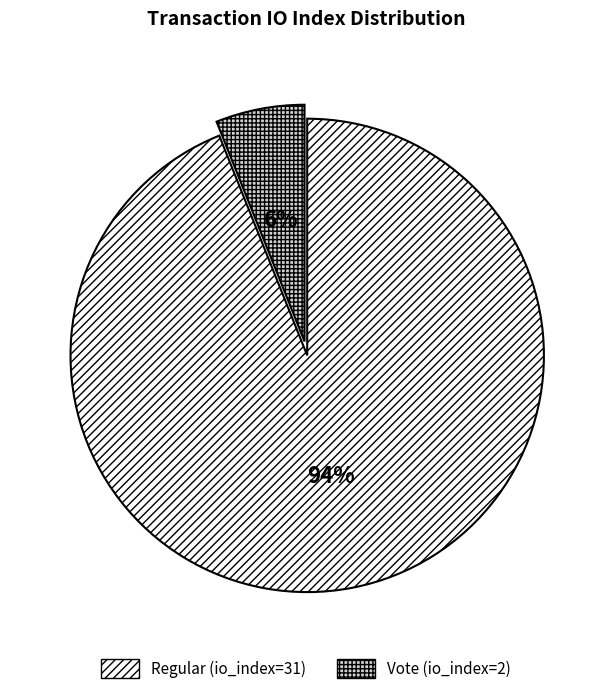

To the nearest percent, what is the combined percentage of Regular (io_index=31) and Vote (io_index=2)?

100%